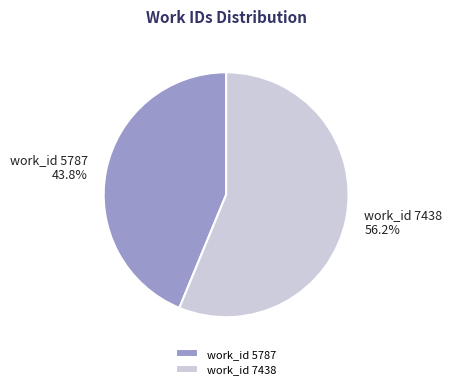

Approximately how many times larger is the value at work_id 7438 compared to work_id 5787?

1.3